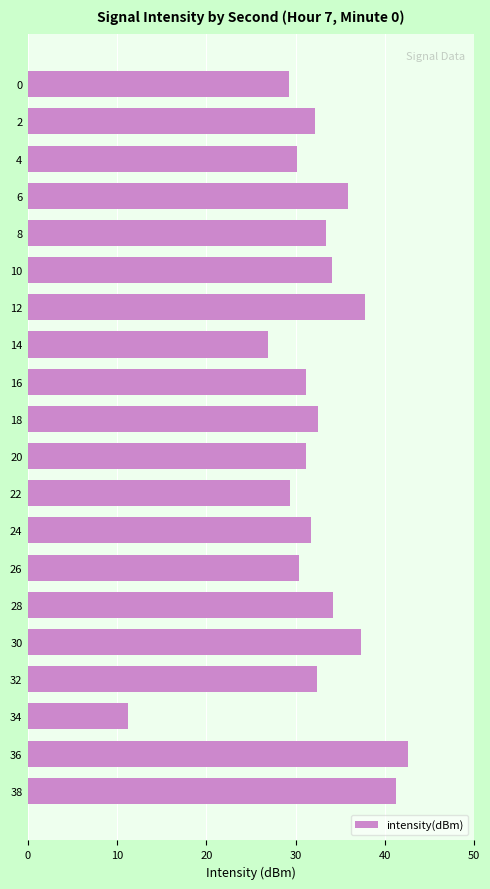

Is it true that the value at 10 is 13.6?

False